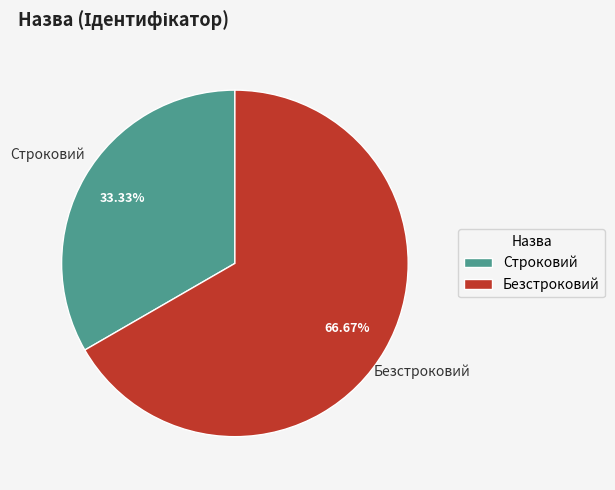

Approximately how many times larger is the value at Безстроковий compared to Строковий?

2.0